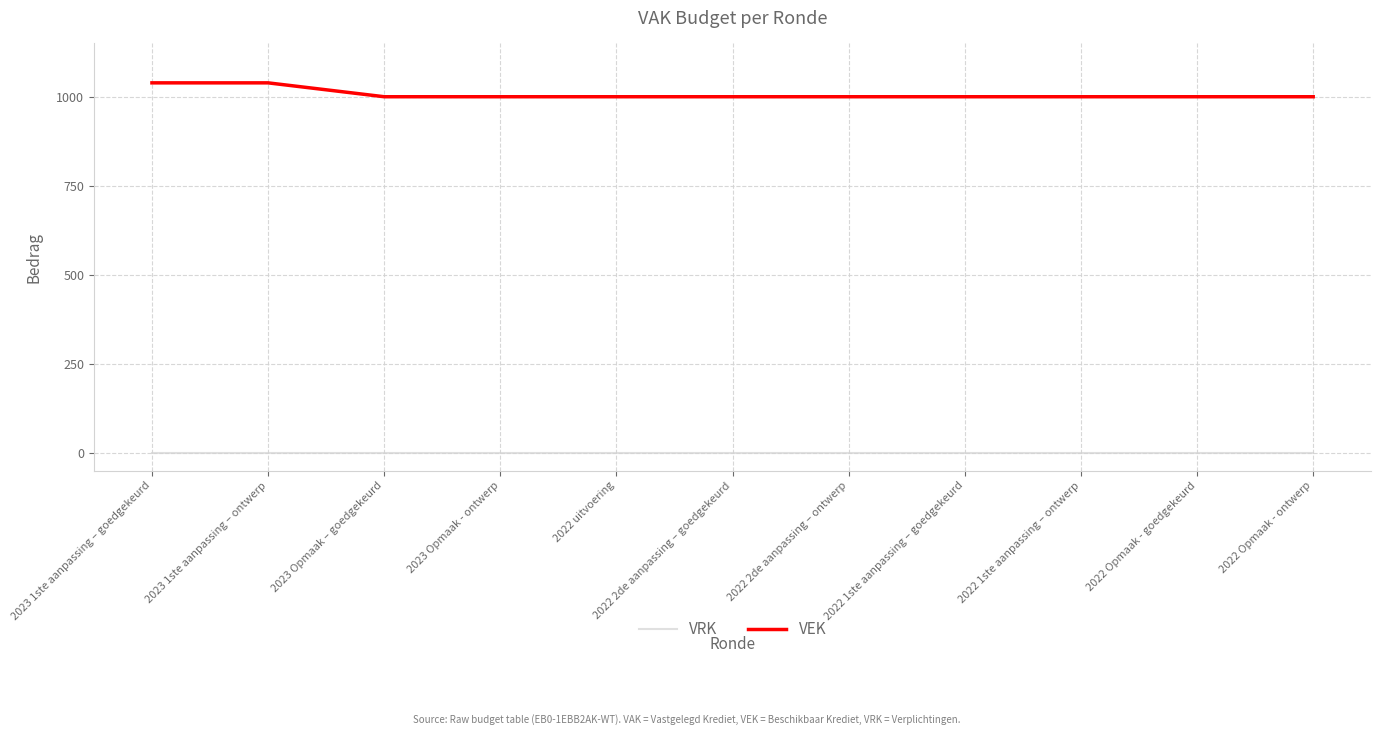

Is it true that VRK equals 0 at 2022 Opmaak - goedgekeurd?

True